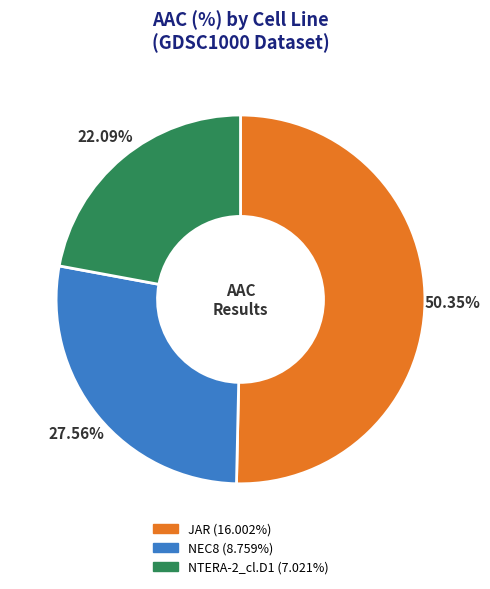

Does NEC8 account for over 50% of the chart?

No